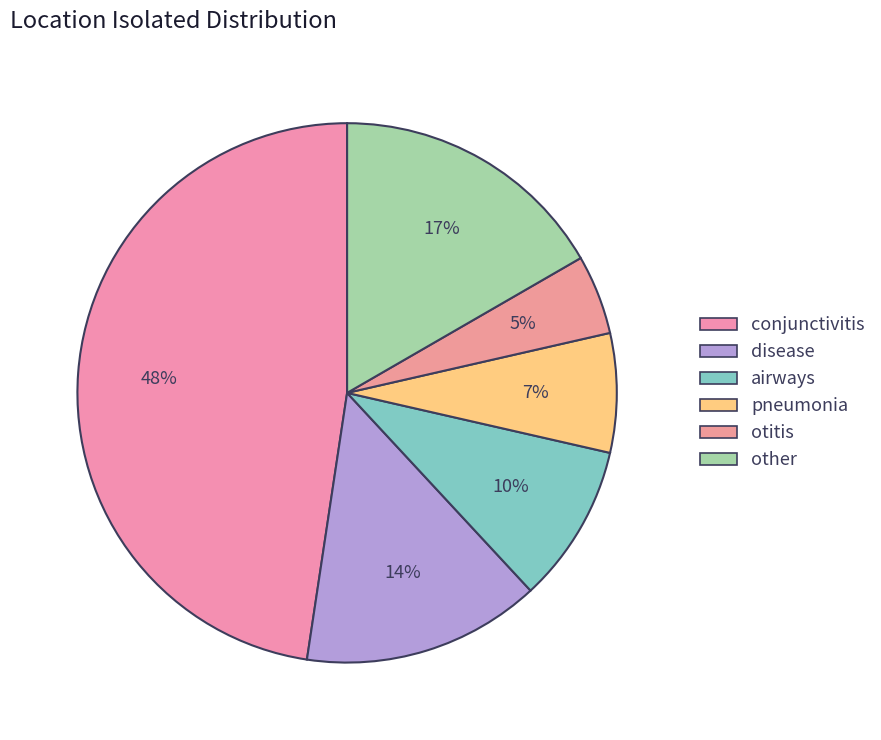

Which slice is the largest?

conjunctivitis